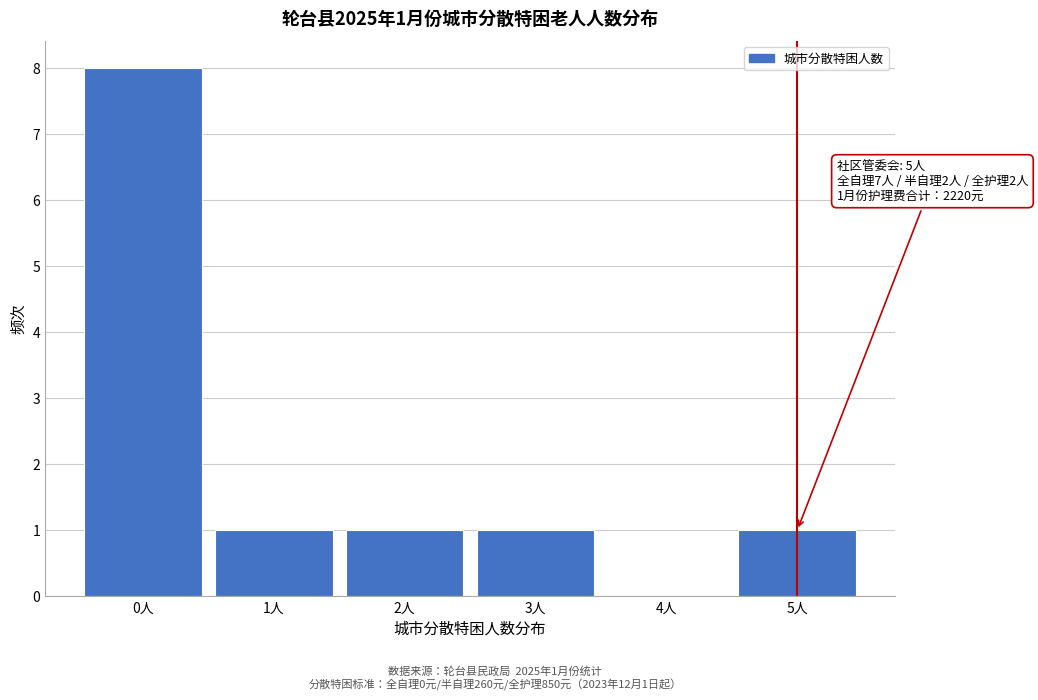

Reading left to right, extract all data points from this chart.

0人=8	1人=1	2人=1	3人=1	4人=0	5人=1